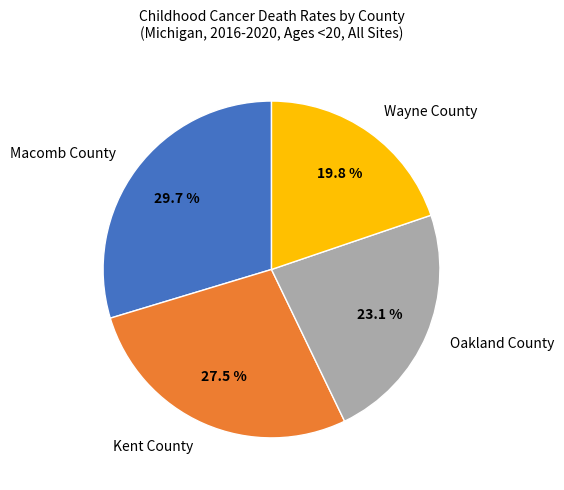

What is the total percentage of Kent County and Wayne County?

47.3%